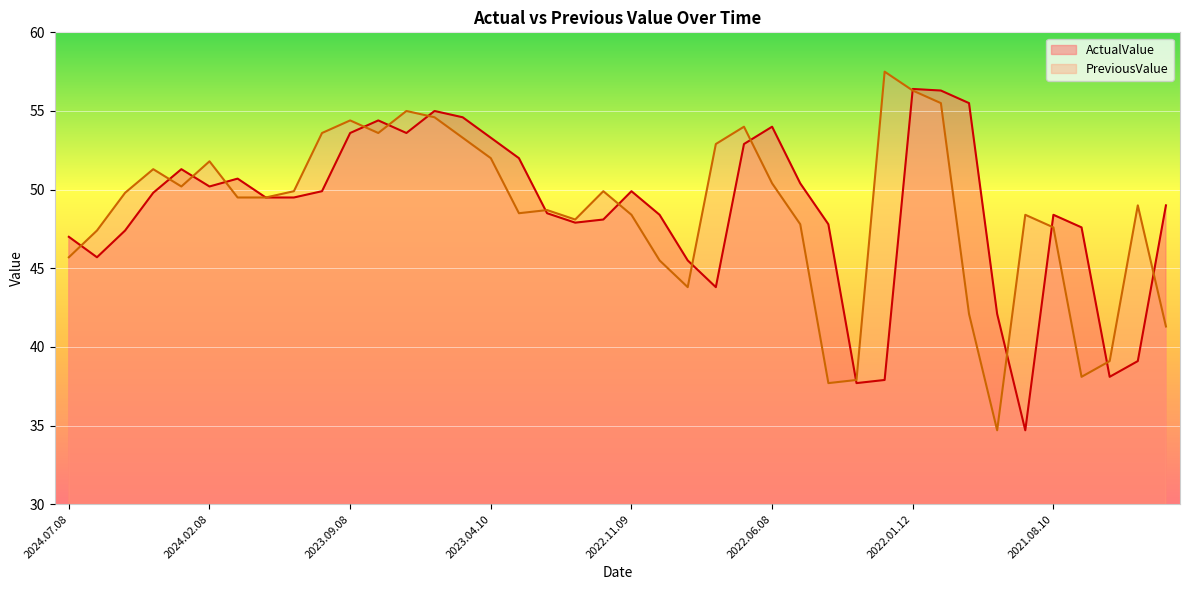

Does the chart display data point markers on the line(s)?

No